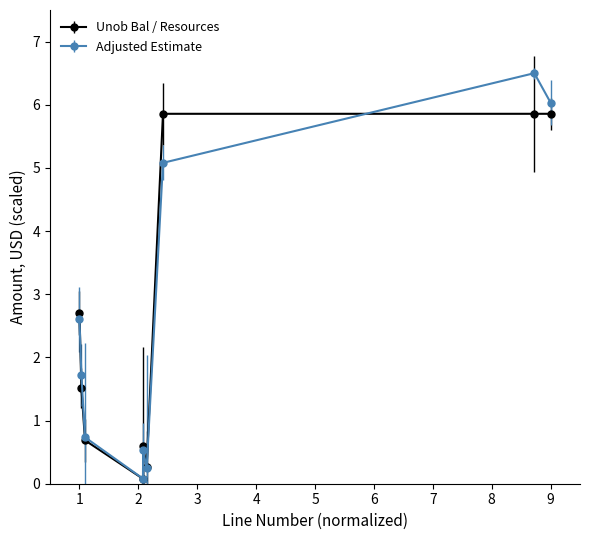

Which series has the largest range (max minus min)?

Adjusted Estimate